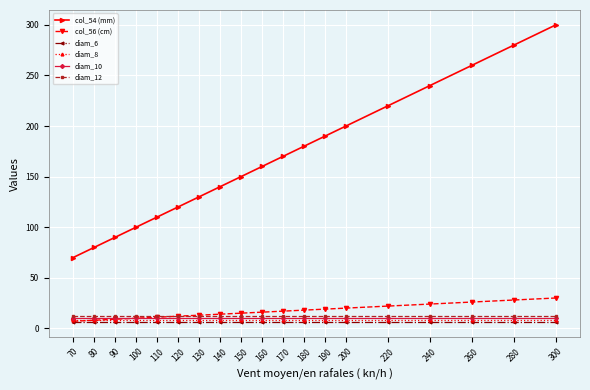

True or false: col_54 (mm) has a value of 170 at 170.

True